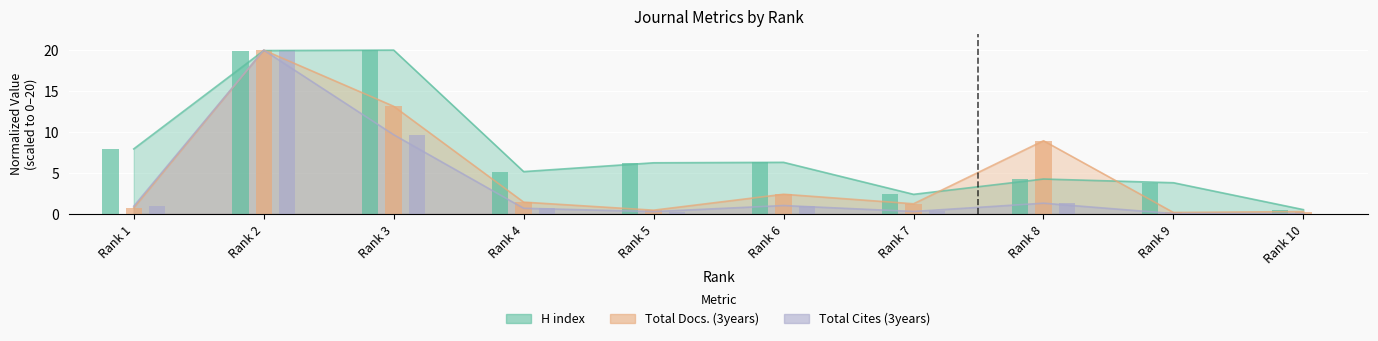

What are all the series names shown in the legend?

H index, Total Docs. (3years), Total Cites (3years)